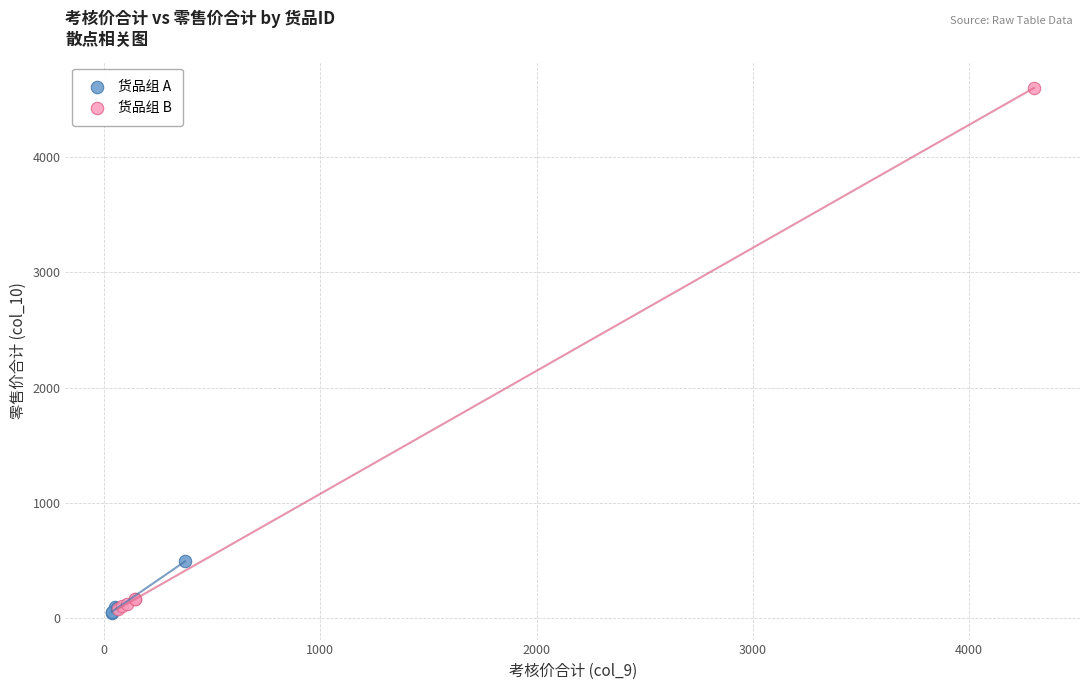

Which series has the largest Y range (max minus min)?

货品组 B